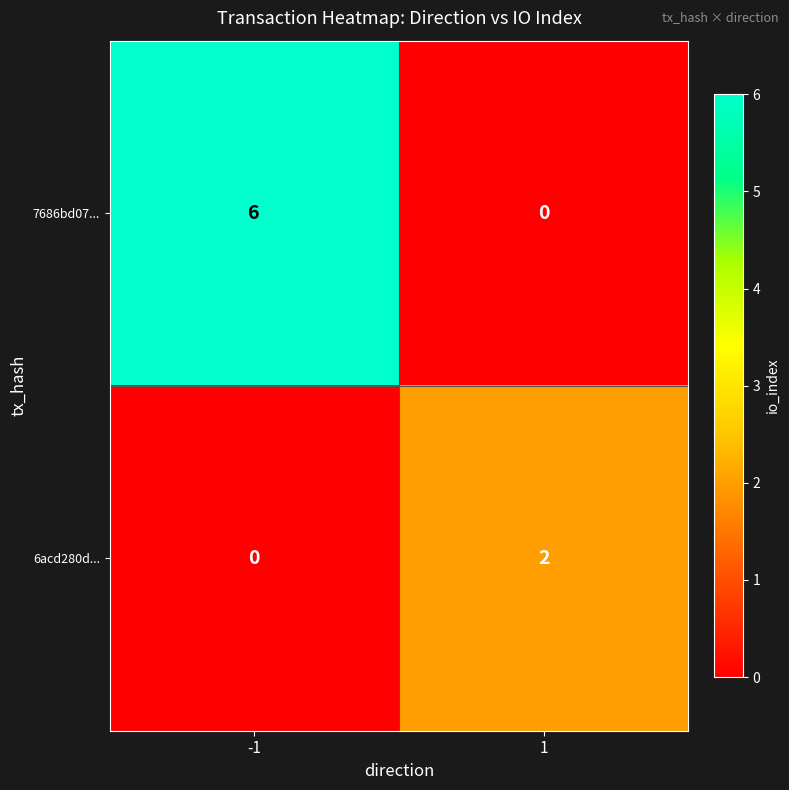

At which category is the sum across all series the highest?

-1